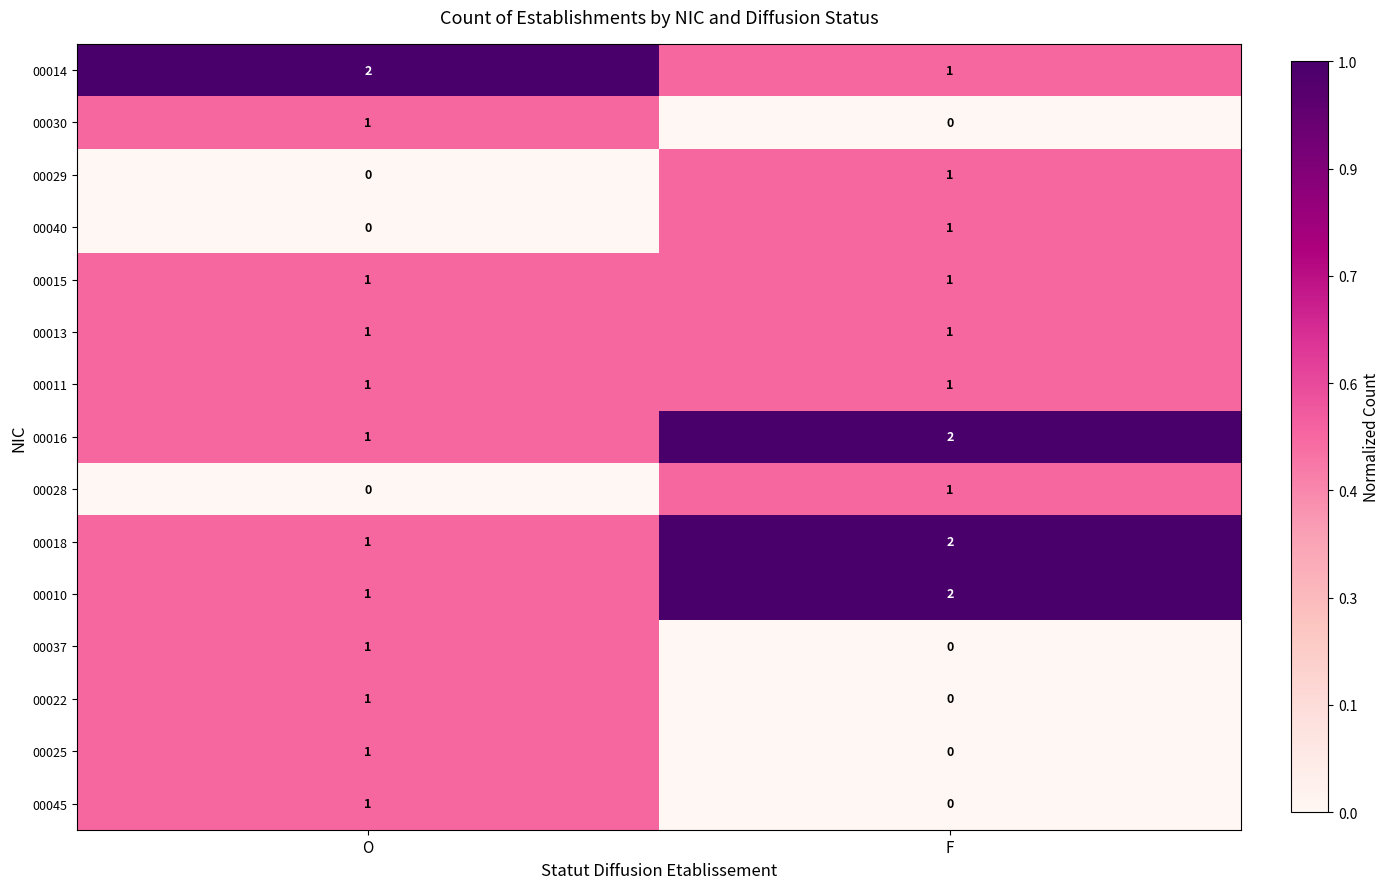

How many distinct data groups are displayed?

15